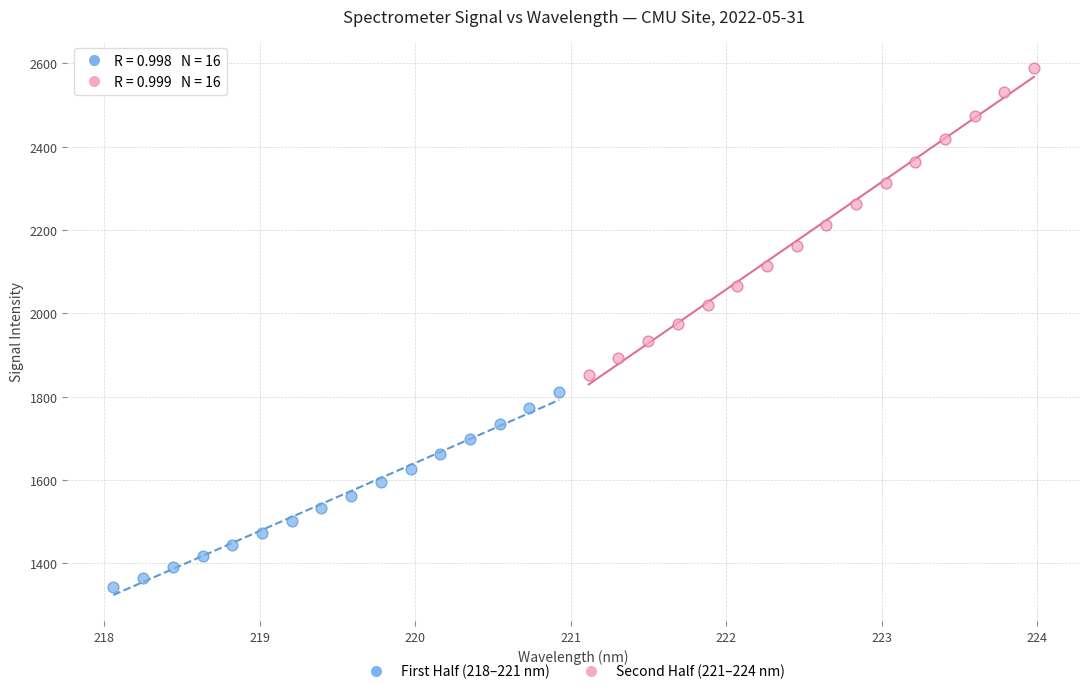

What are all the series names shown in the legend?

First Half (218–221 nm), Second Half (221–224 nm)